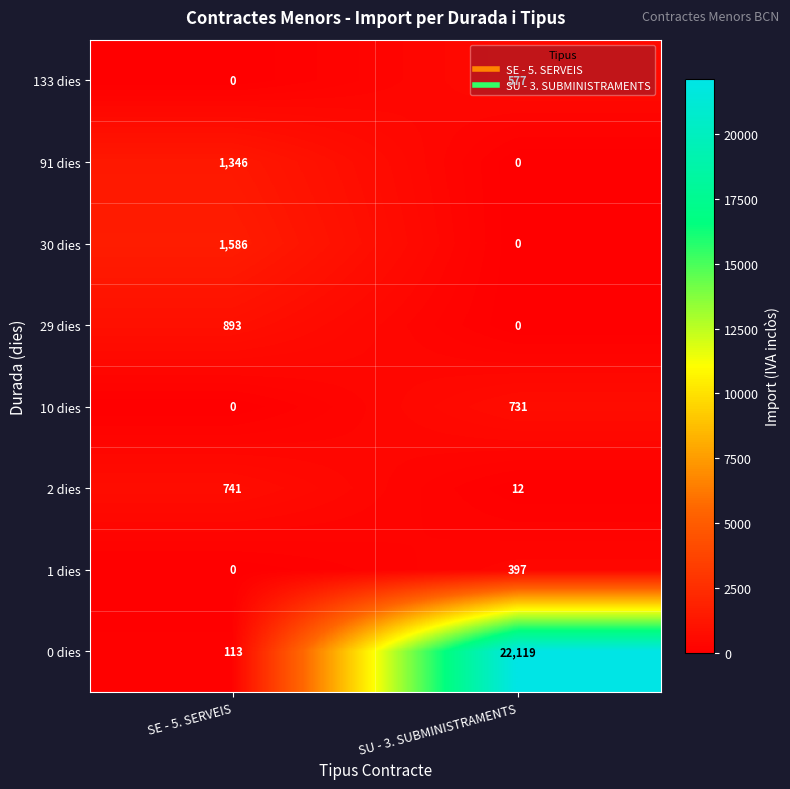

Where is 0 dies nearest to the value 11116?

SE - 5. SERVEIS